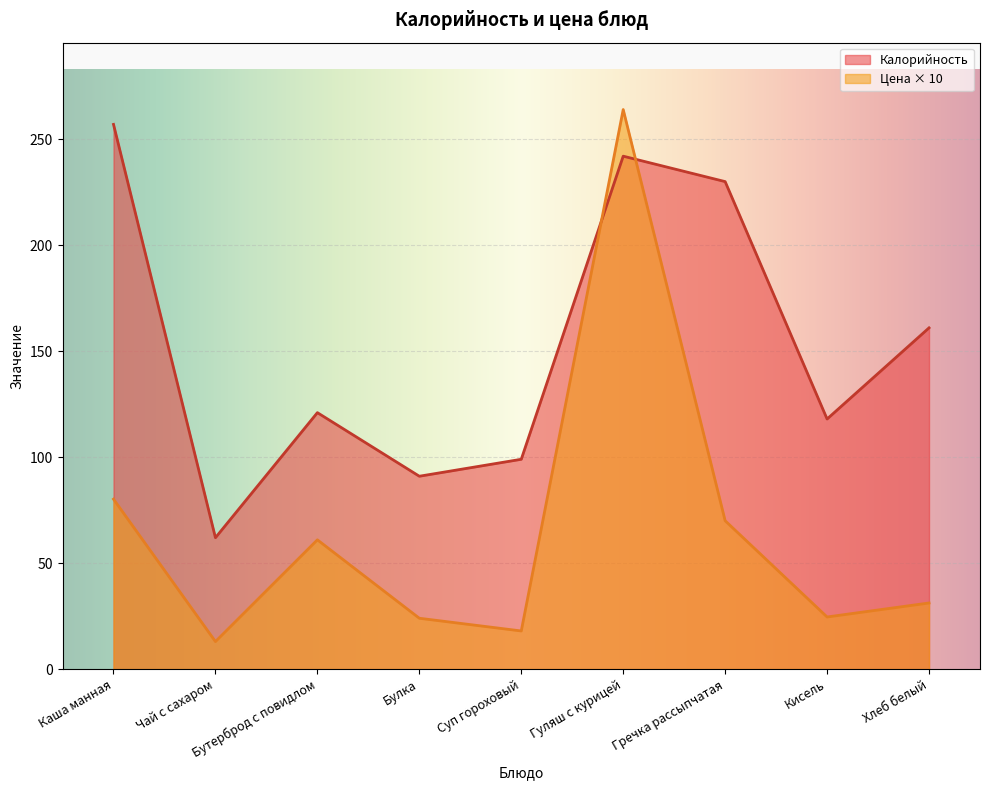

True or false: Калорийность and Цена cross at least once.

True